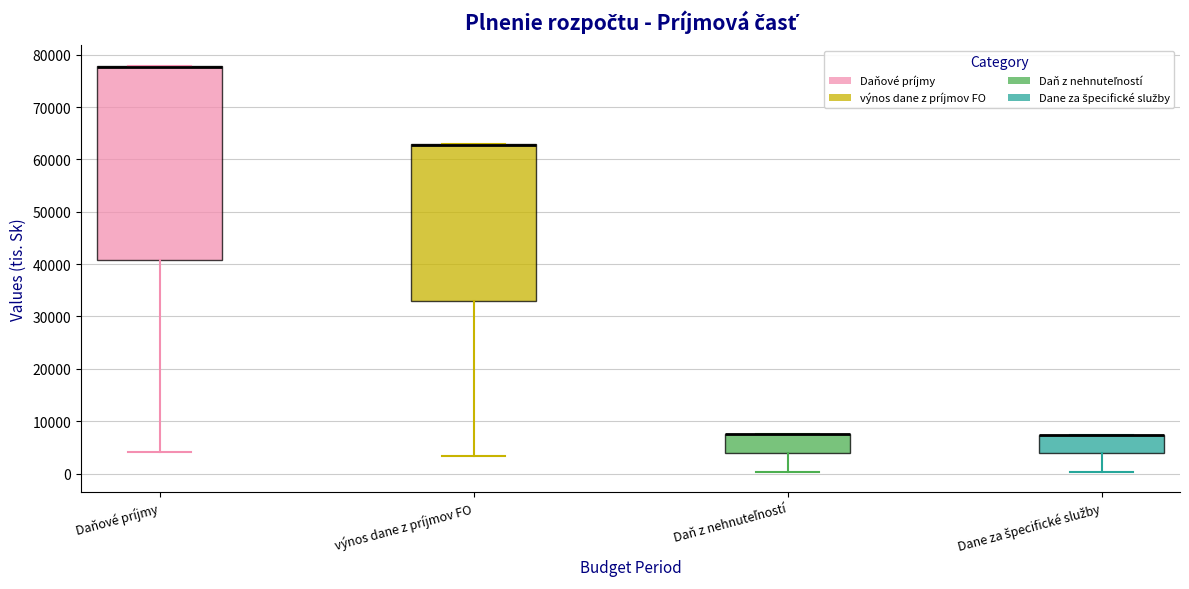

Where is the lower edge of the box for Dane za špecifické služby on the y-axis? The values are not printed on the chart, so give them approximately, as read against the axis.

4000